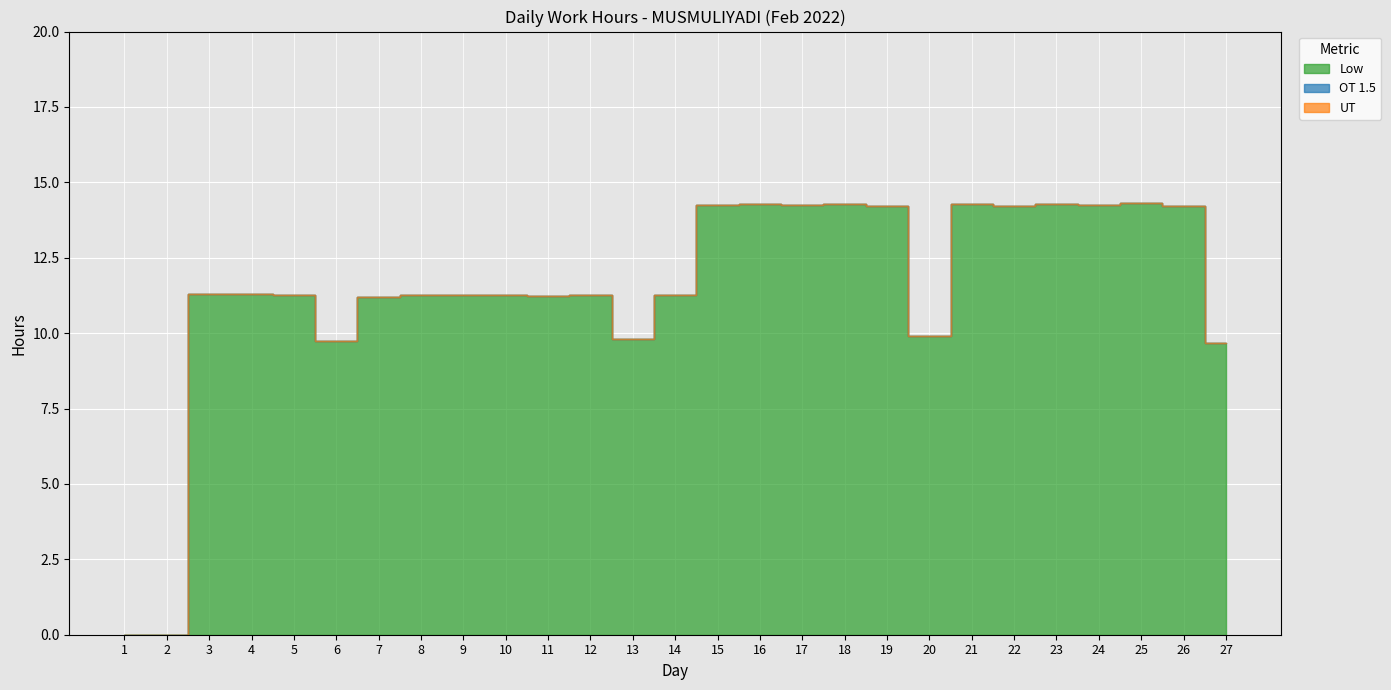

Reading left to right, list all the values displayed in this chart.

Low: 1=0.0	2=0.0	3=11.3	4=11.3	5=11.3	6=9.8	7=11.2	8=11.3	9=11.3	10=11.3	11=11.2	12=11.3	13=9.8	14=11.3	15=14.2	16=14.3	17=14.2	18=14.3	19=14.2	20=9.9	21=14.3	22=14.2	23=14.3	24=14.2	25=14.3	26=14.2	27=9.7
OT 1.5: 1=0.0	2=0.0	3=0.0	4=0.0	5=0.0	6=0.0	7=0.0	8=0.0	9=0.0	10=0.0	11=0.0	12=0.0	13=0.0	14=0.0	15=0.0	16=0.0	17=0.0	18=0.0	19=0.0	20=0.0	21=0.0	22=0.0	23=0.0	24=0.0	25=0.0	26=0.0	27=0.0
UT: 1=0.0	2=0.0	3=0.0	4=0.0	5=0.0	6=0.0	7=0.0	8=0.0	9=0.0	10=0.0	11=0.0	12=0.0	13=0.0	14=0.0	15=0.0	16=0.0	17=0.0	18=0.0	19=0.0	20=0.0	21=0.0	22=0.0	23=0.0	24=0.0	25=0.0	26=0.0	27=0.0